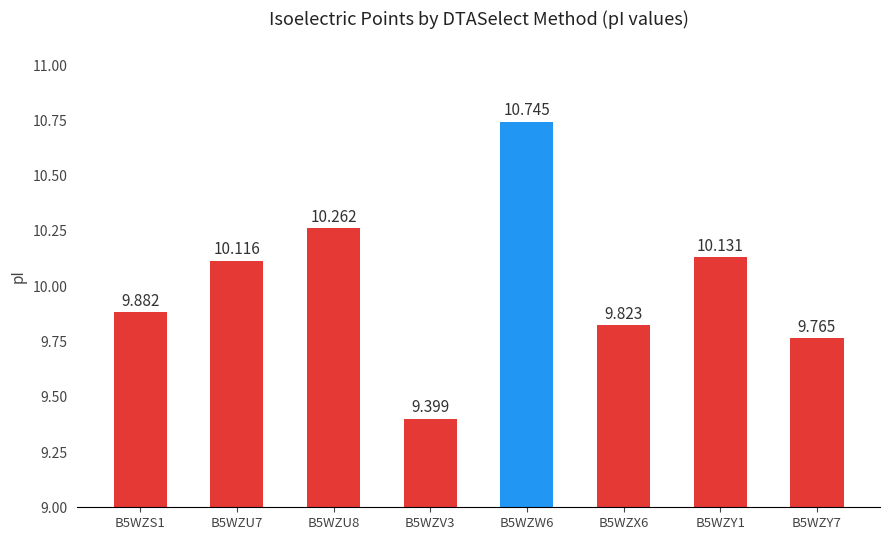

Reading left to right, extract all data points from this chart.

B5WZS1=9.9	B5WZU7=10.1	B5WZU8=10.3	B5WZV3=9.4	B5WZW6=10.7	B5WZX6=9.8	B5WZY1=10.1	B5WZY7=9.8